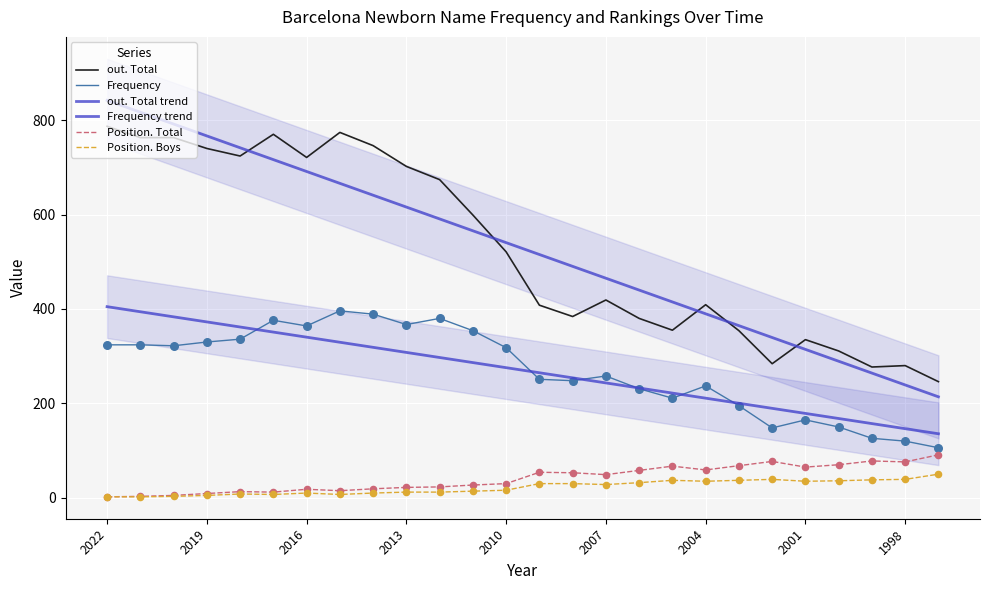

What is the total value across all series at 2016?

2268.0